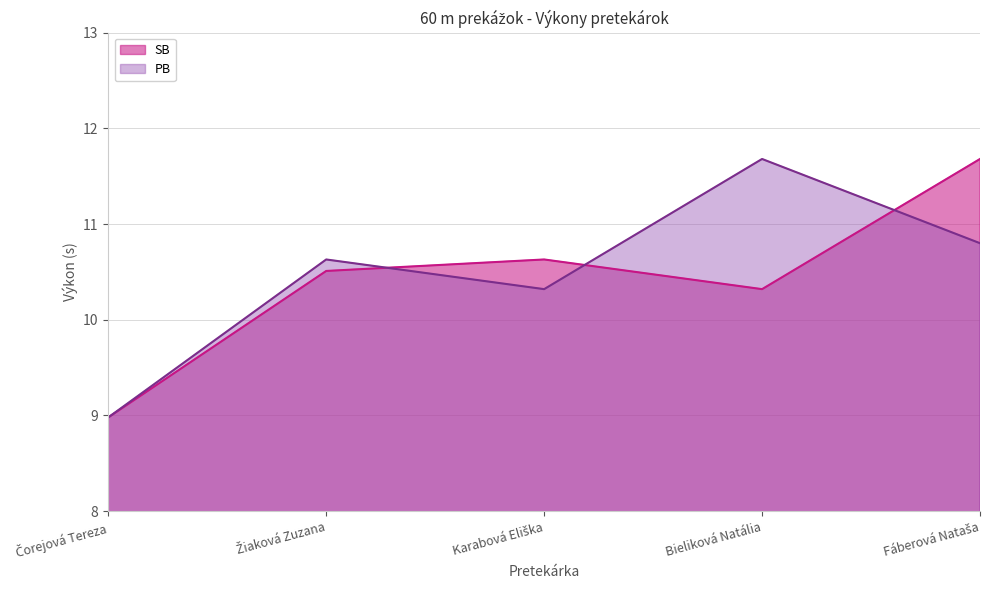

At how many categories does at least one series exceed 11?

2